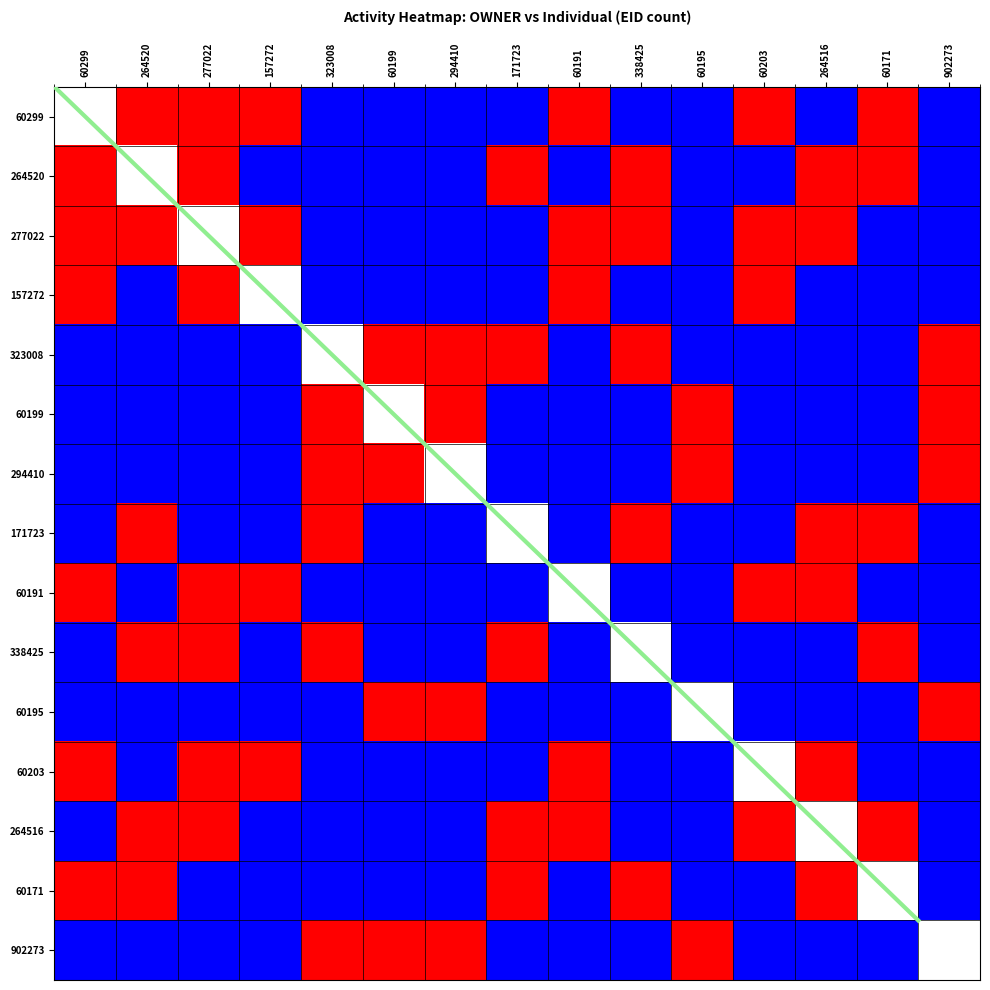

What is the smallest value displayed?

-0.5